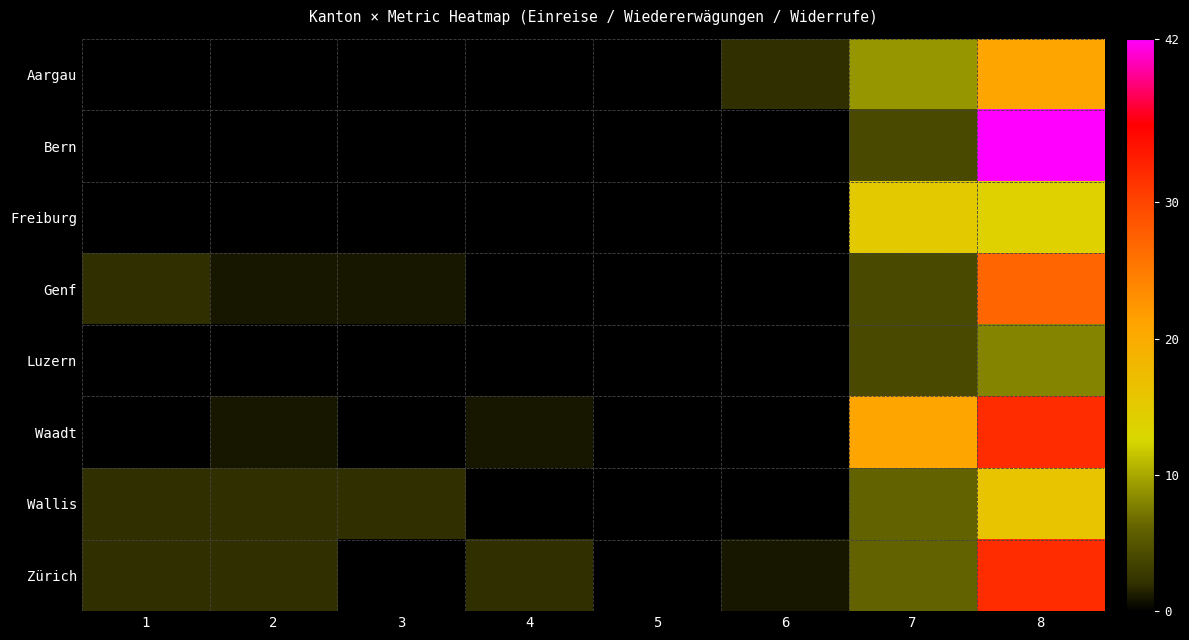

At which category is the sum across all series the highest?

8